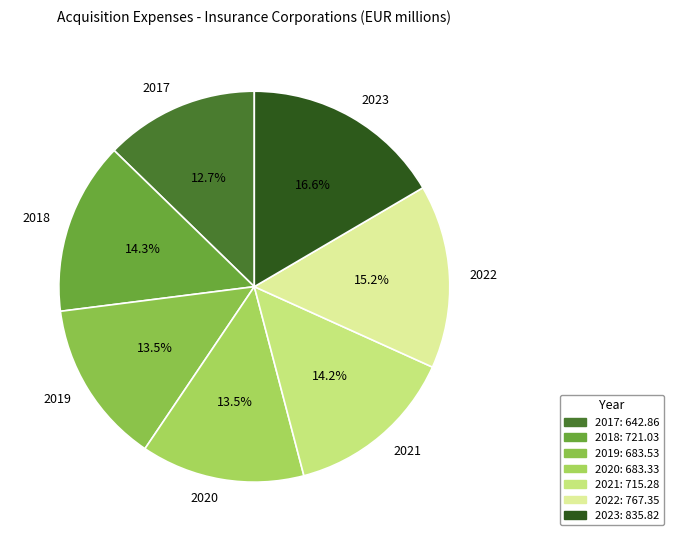

What portion of the pie excludes 2018?

85.7%